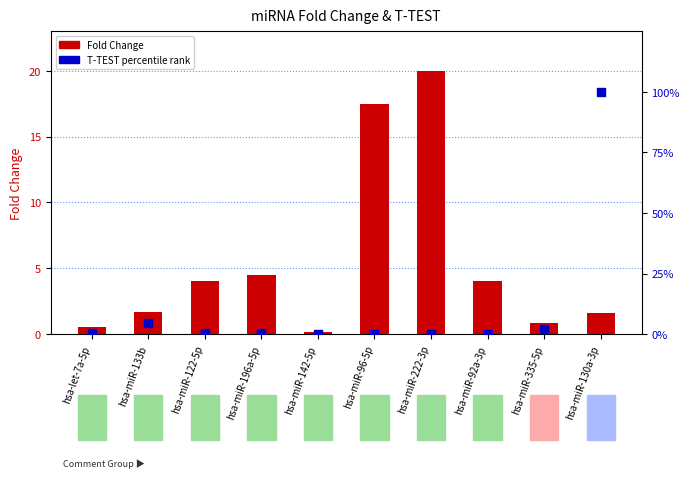

Which series has the largest Y range (max minus min)?

T-TEST (percentile)